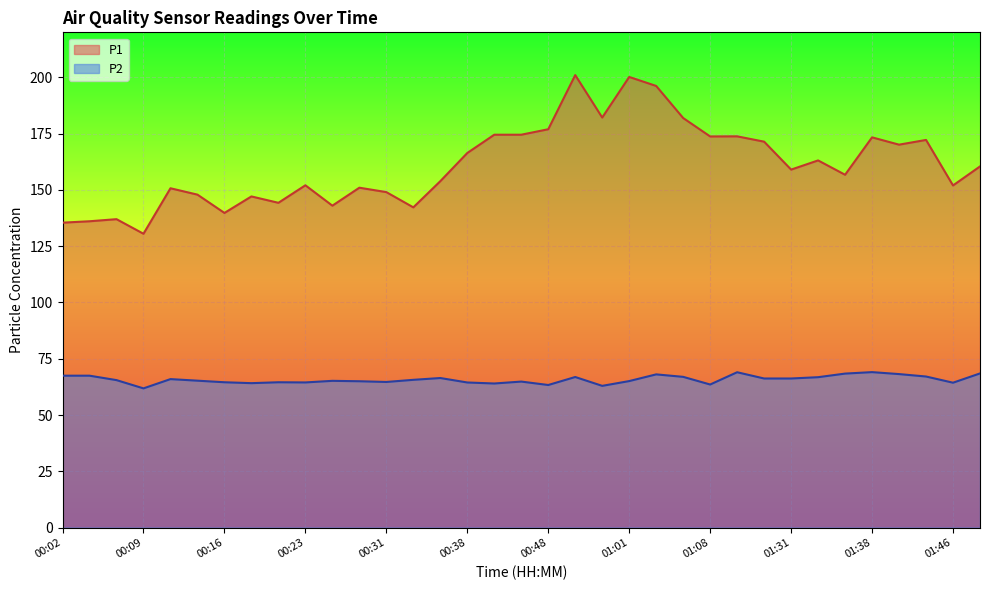

How many series are shown in this chart?

2